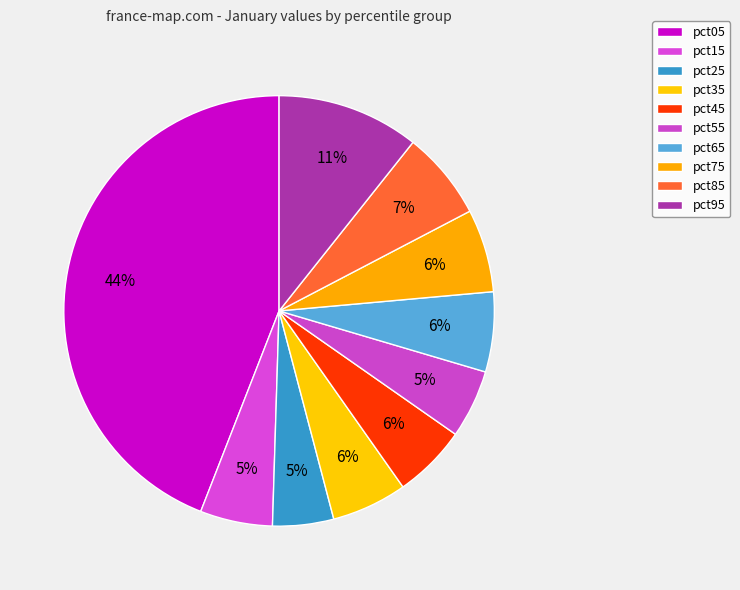

Is there a majority slice in this chart?

No